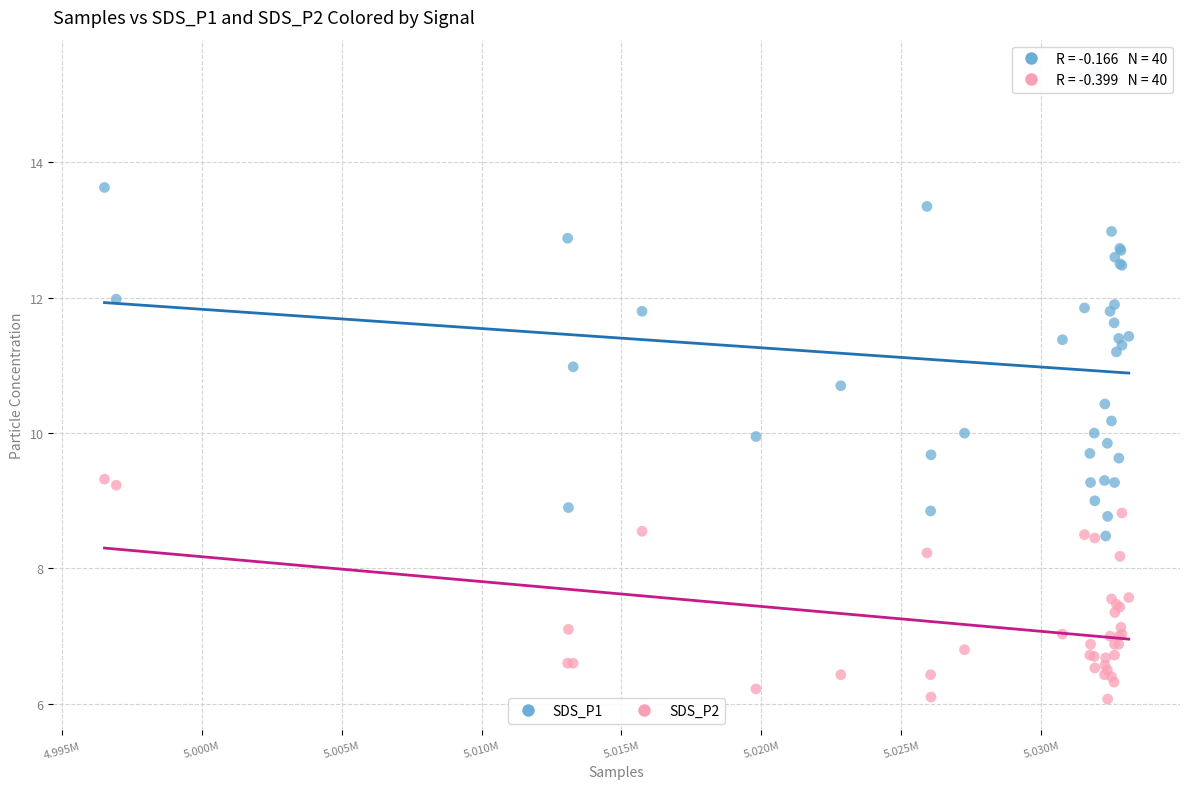

Which series reaches the maximum Y coordinate?

SDS_P1